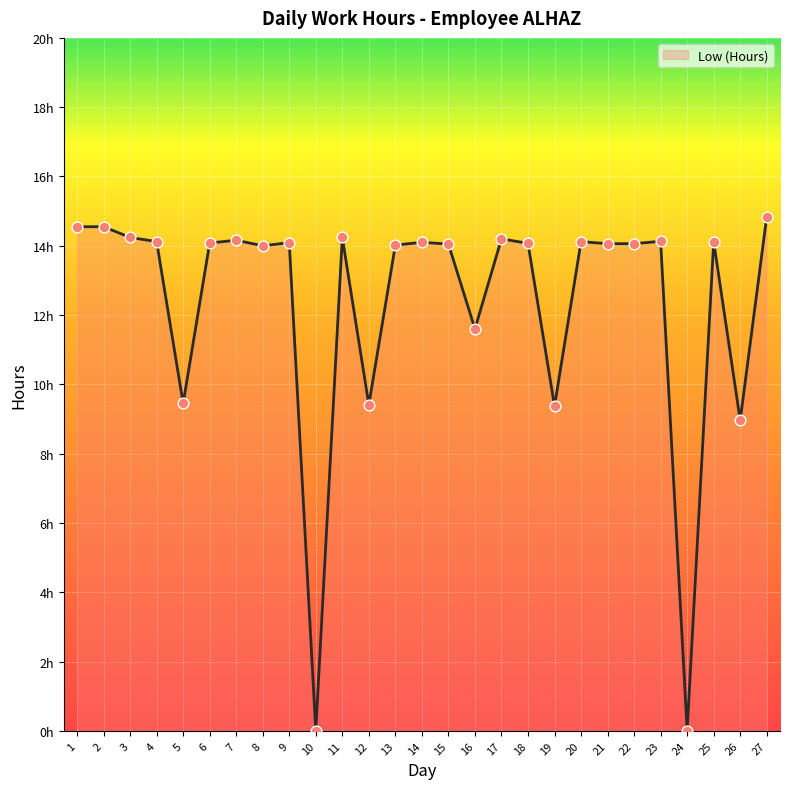

Approximately how many times larger is the value at 25 compared to 8?

1.0